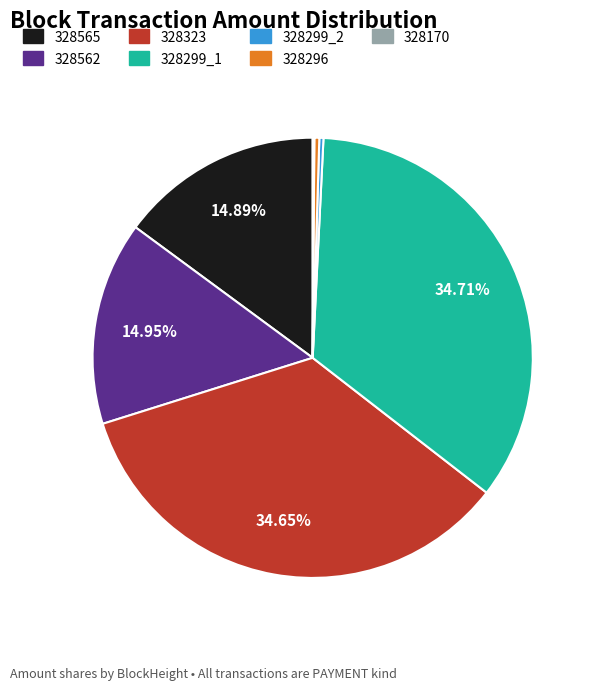

Combined, do 328562 and 328323 account for over 50%?

No